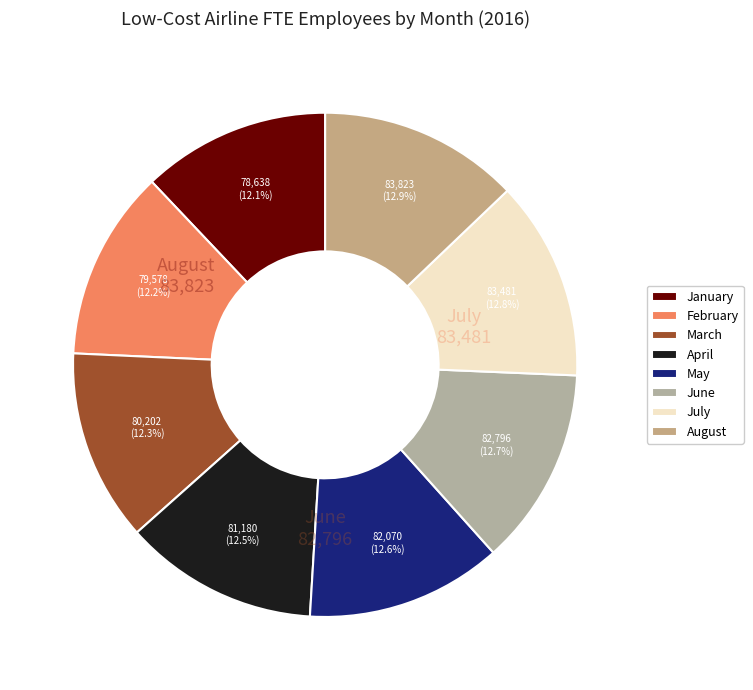

To the nearest percent, what percentage of the pie is May?

13%